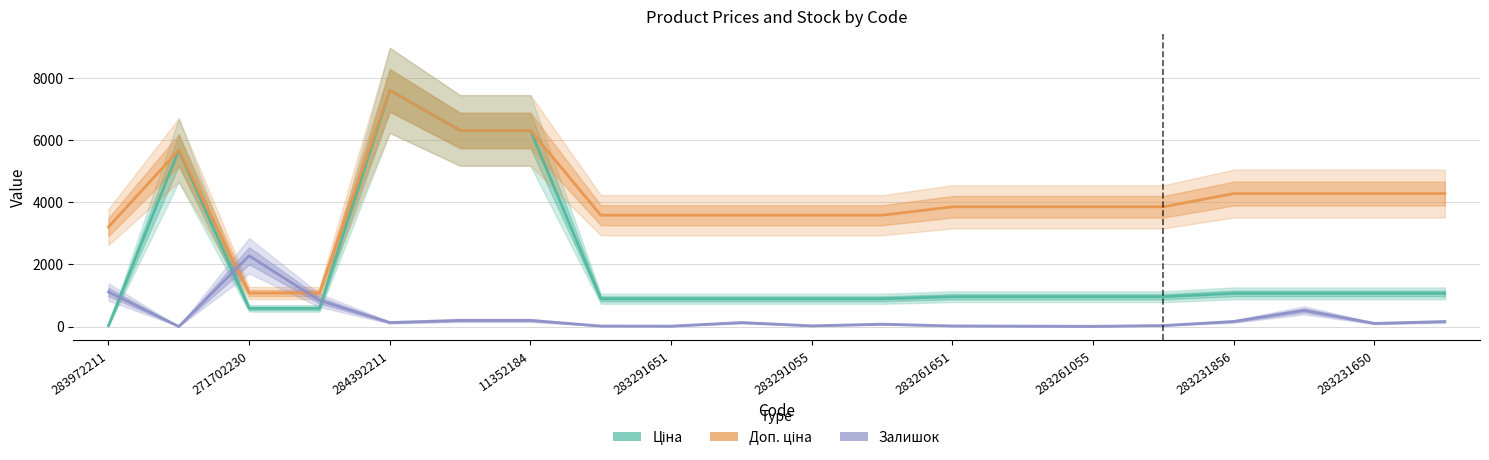

What is the value of the Залишок point at the 12th from the left?

80.6